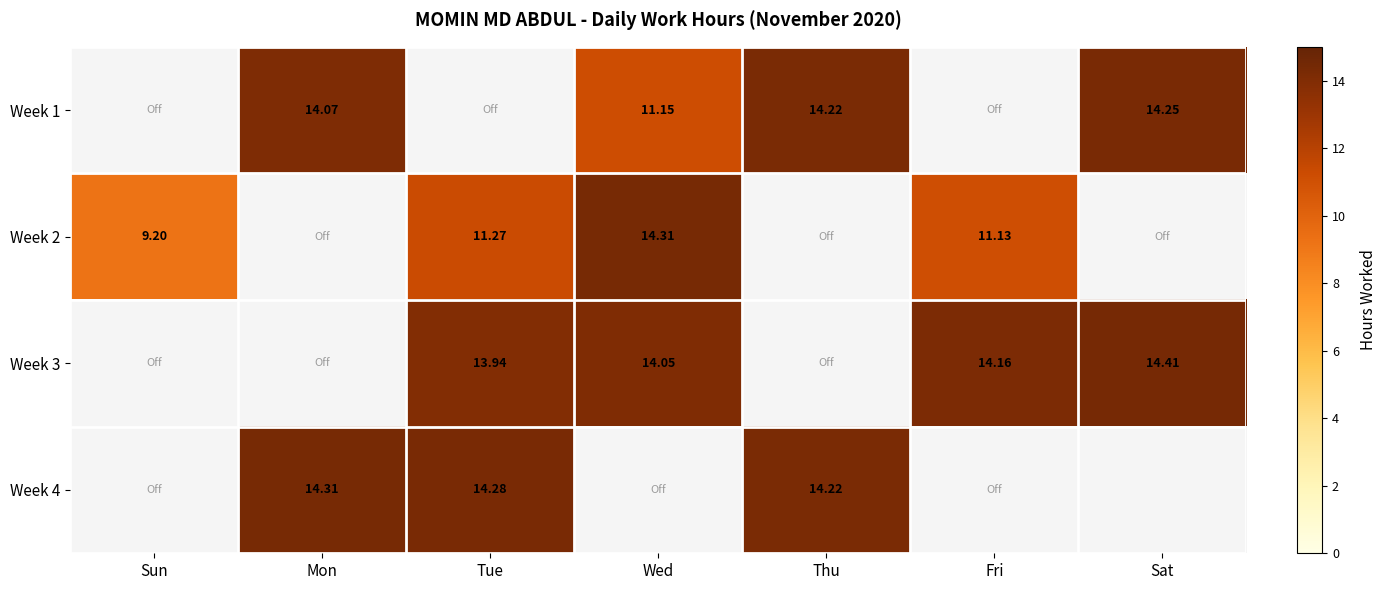

Is the value of Week 3 at Tue greater than the value of Week 4 at Thu?

No